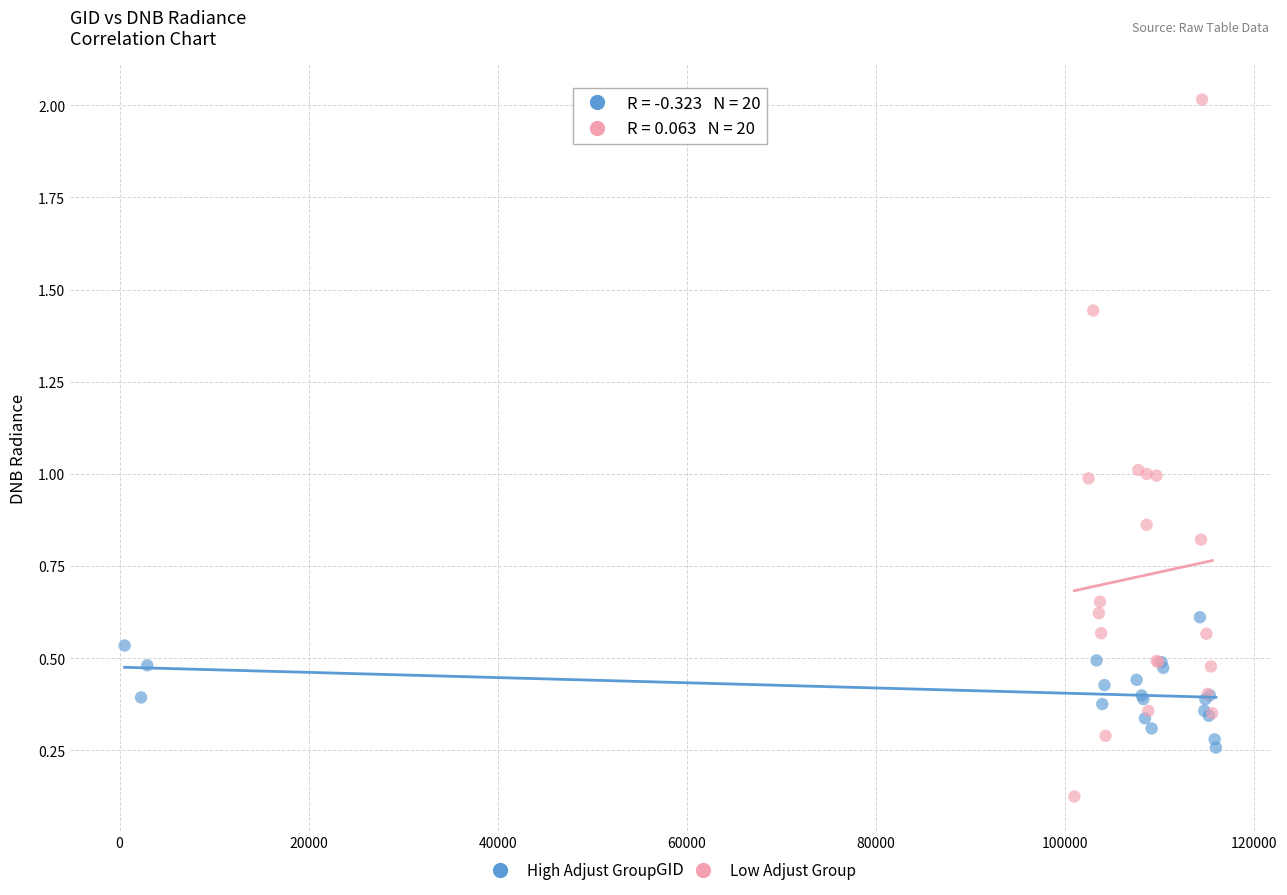

Which series has the widest spread of Y values?

Low Adjust Group